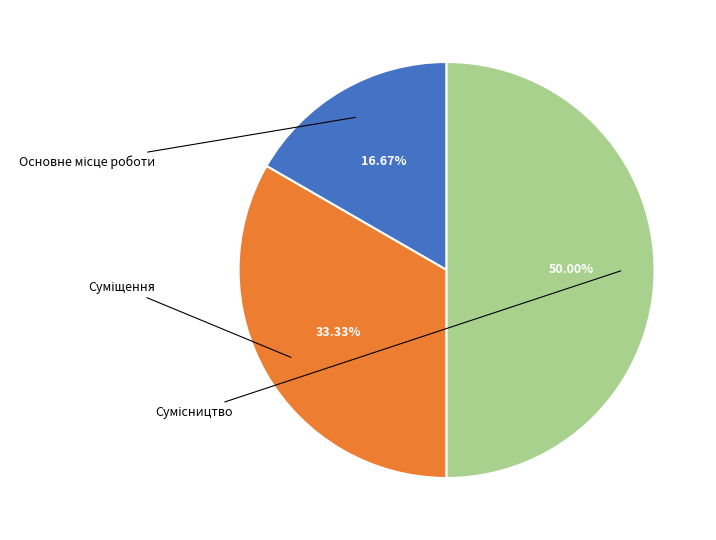

How many slices are in this pie chart?

3